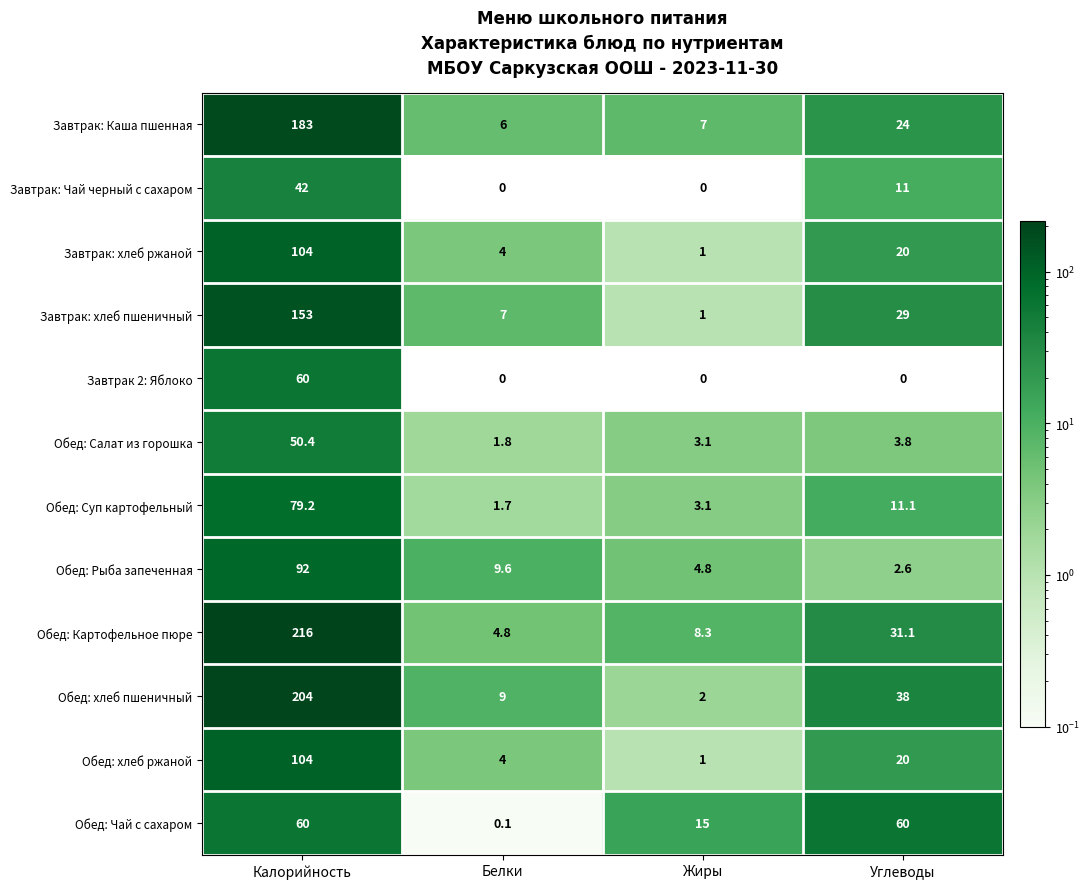

Where is Завтрак: хлеб пшеничный nearest to the value 77?

Углеводы